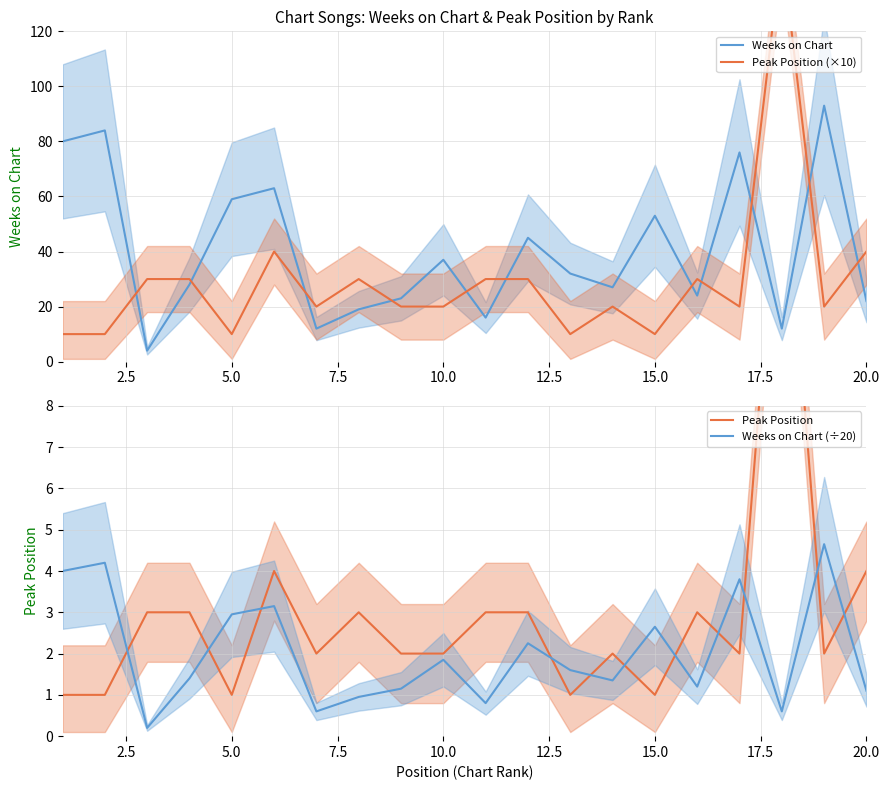

How many distinct data groups are displayed?

4